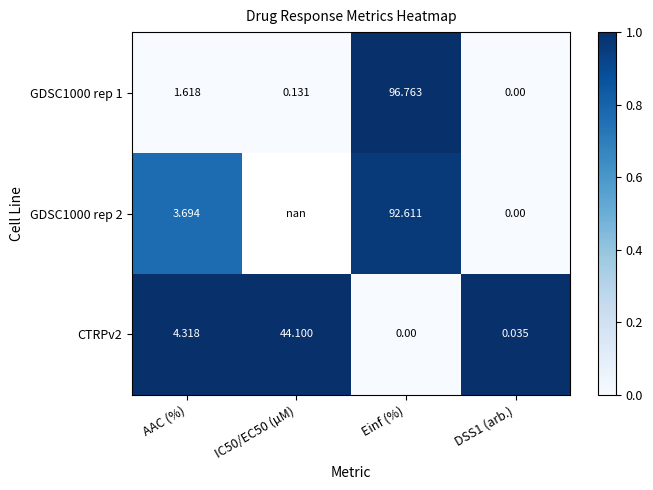

Where does the GDSC1000 rep 1 series first go above 1?

AAC (%)